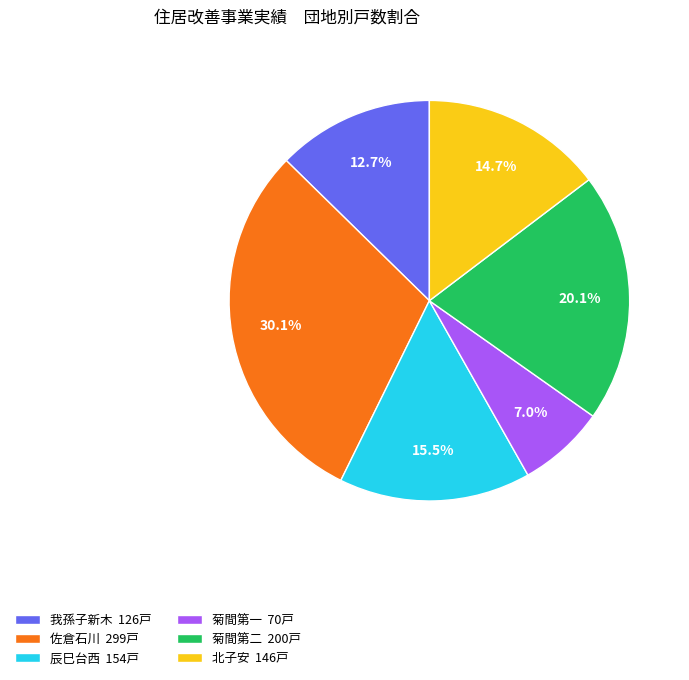

To the nearest percent, what portion does 我孫子新木 represent?

13%